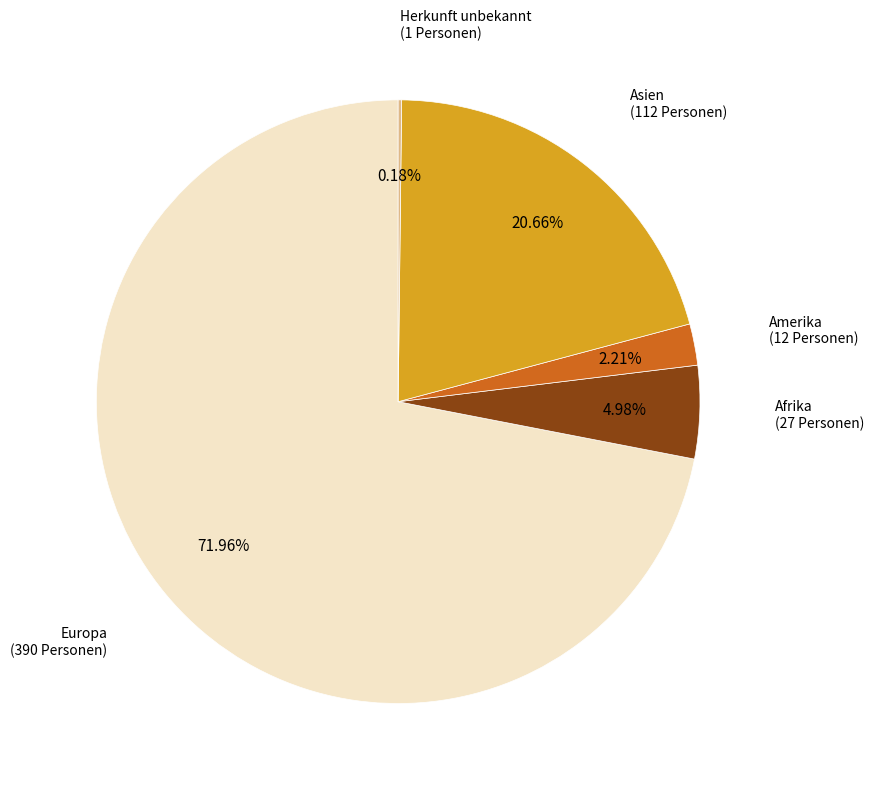

Is there a majority slice in this chart?

Yes